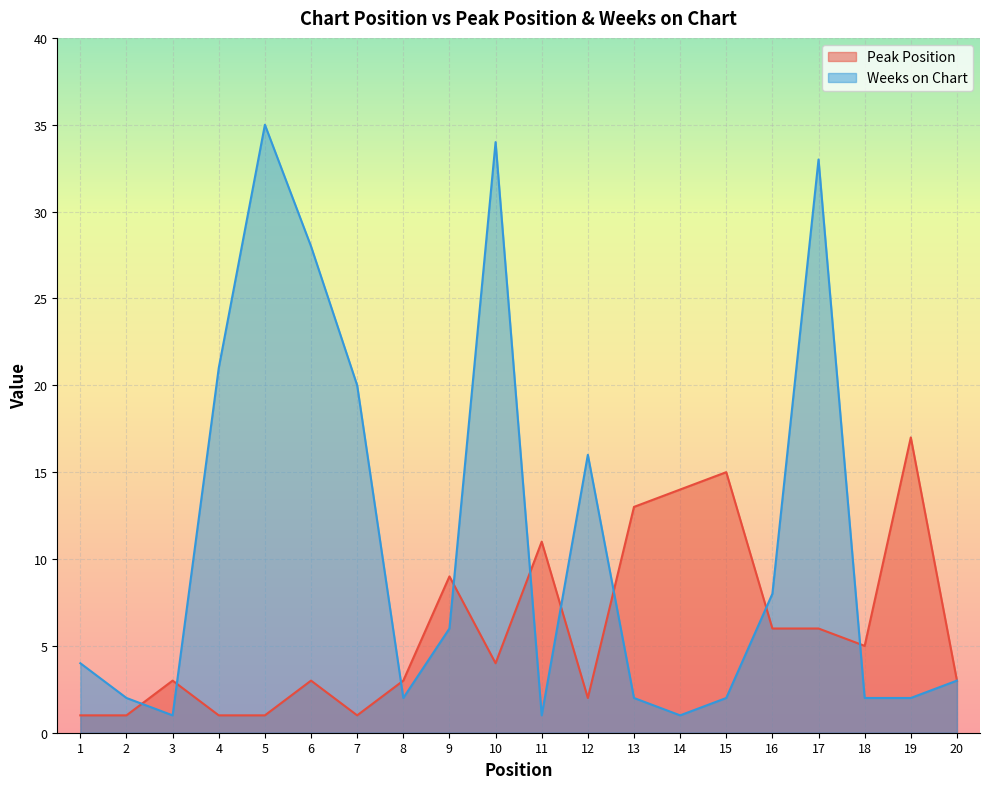

Which series has the largest range (max minus min)?

Weeks on Chart